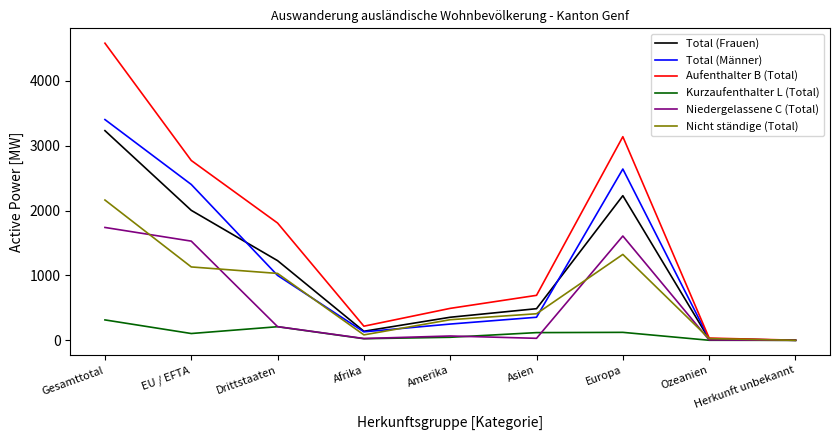

At which category is the sum across all series the highest?

Gesamttotal